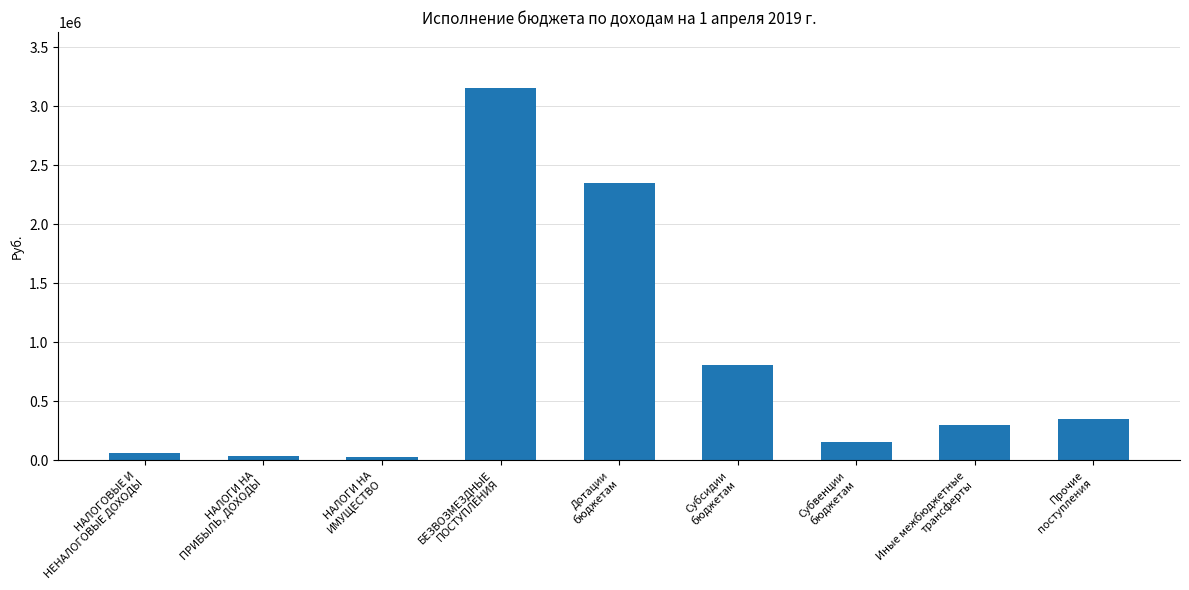

What is the label of the 3rd bar from the right?

Субвенции
бюджетам